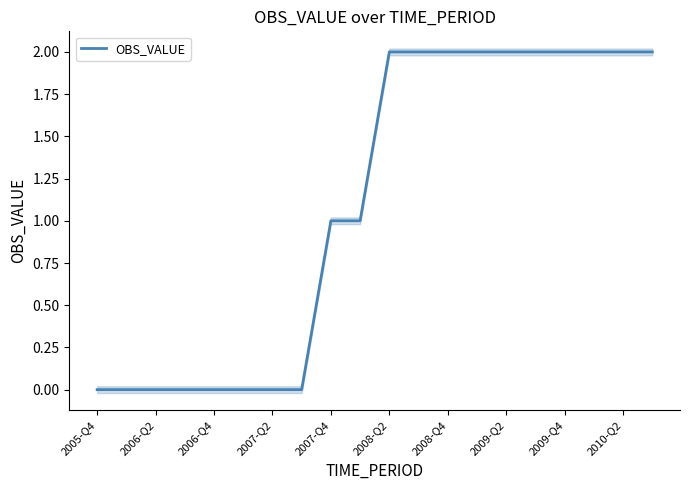

Is it true that OBS_VALUE equals 2 at 2008-Q2?

True